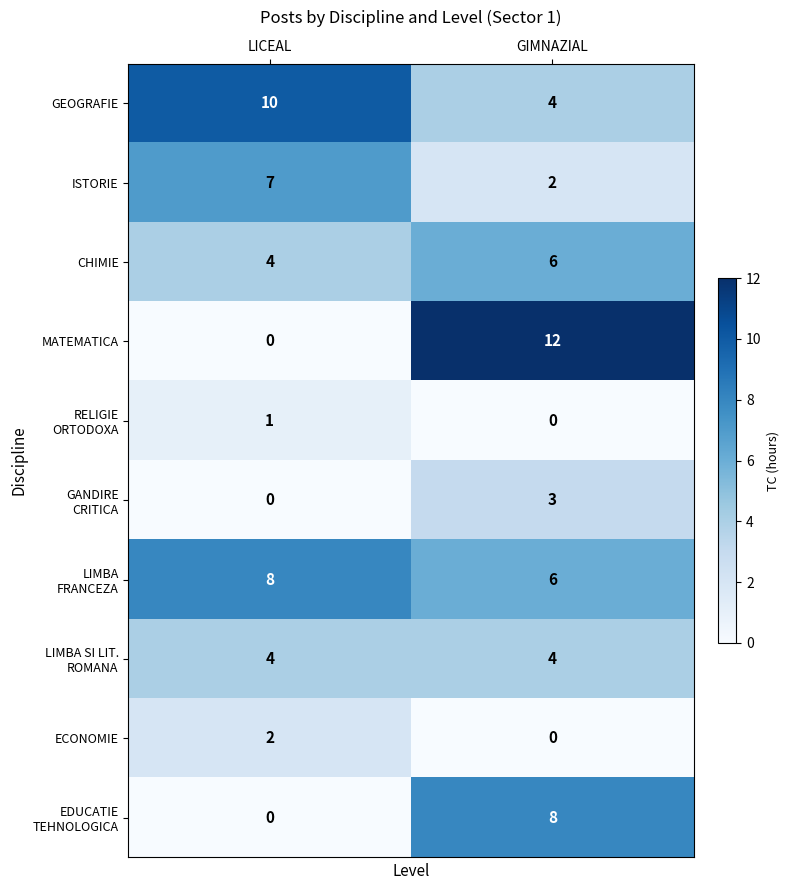

What is the difference between the highest and lowest values at GIMNAZIAL?

12